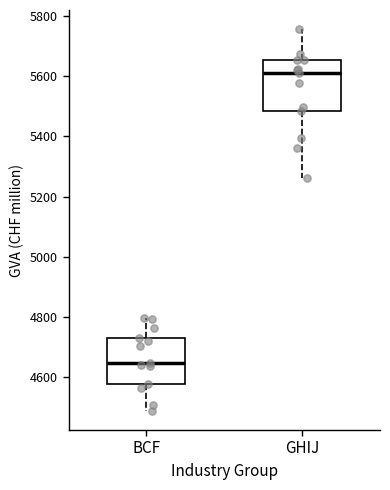

Which box's median line is the lowest?

BCF